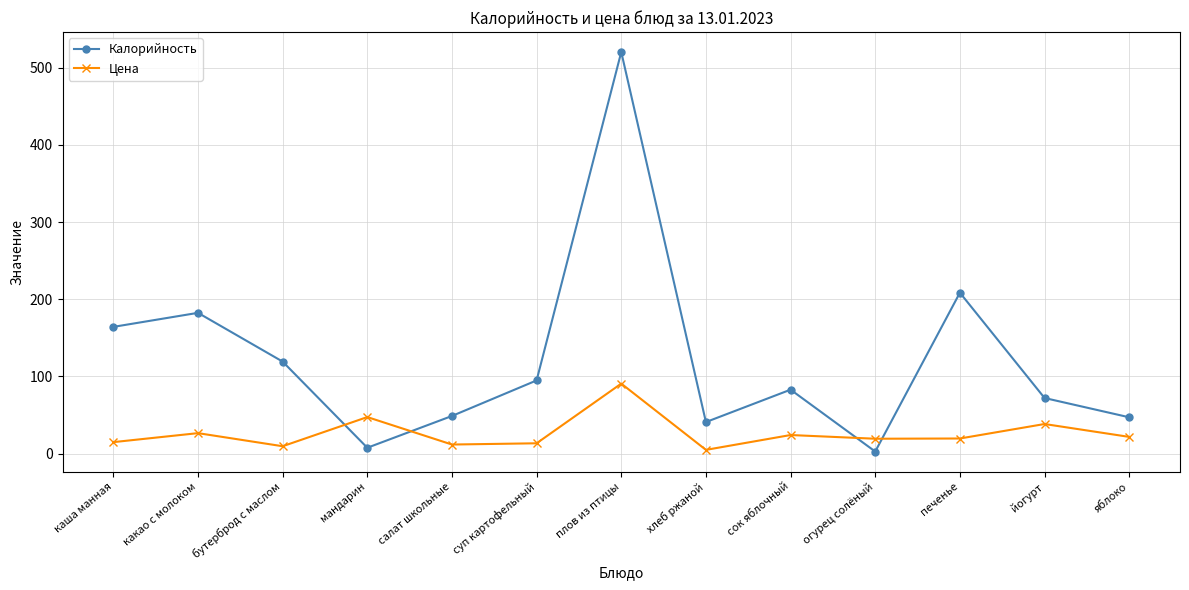

Is it true that Калорийность equals 145.9 at суп картофельный?

False